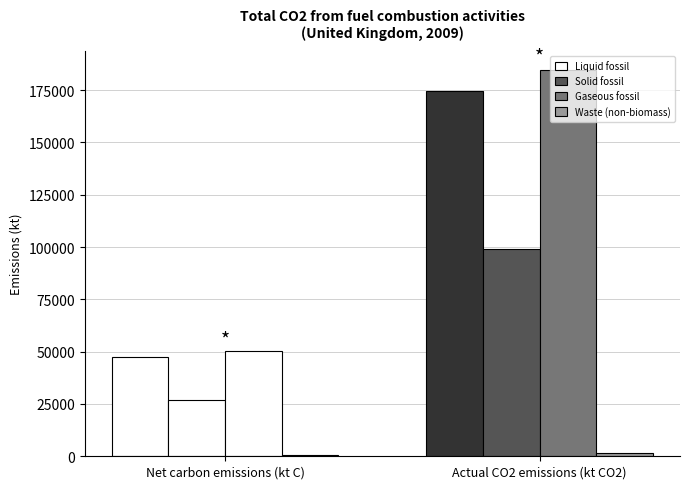

Which series has the largest total across all categories?

Gaseous fossil